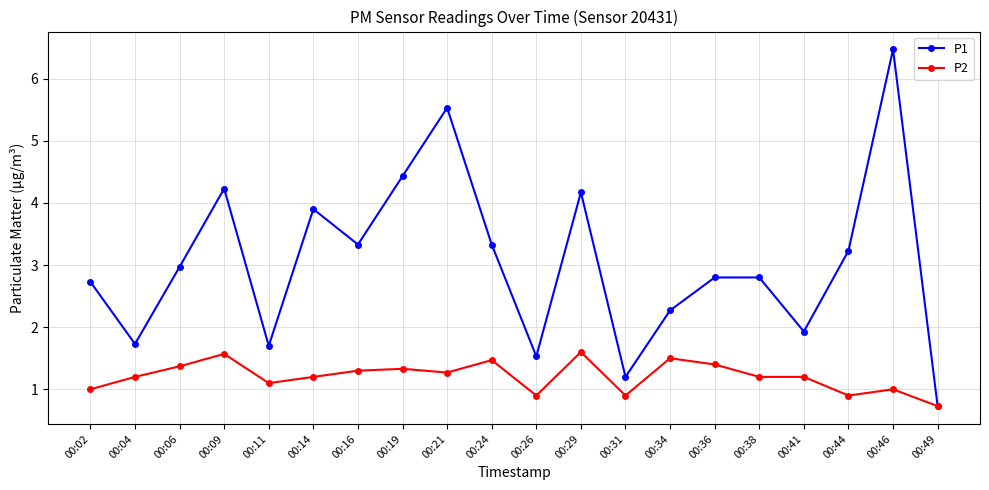

Where is the first local minimum for P1?

00:04